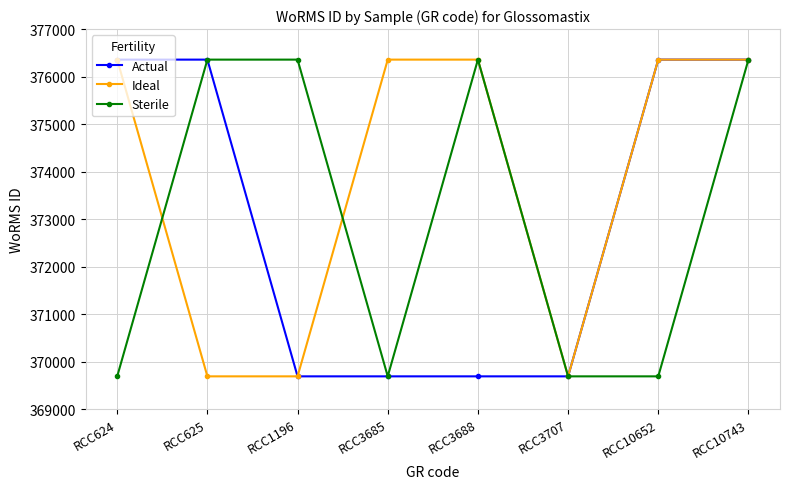

What is the difference between the highest and lowest values at RCC624?

6669